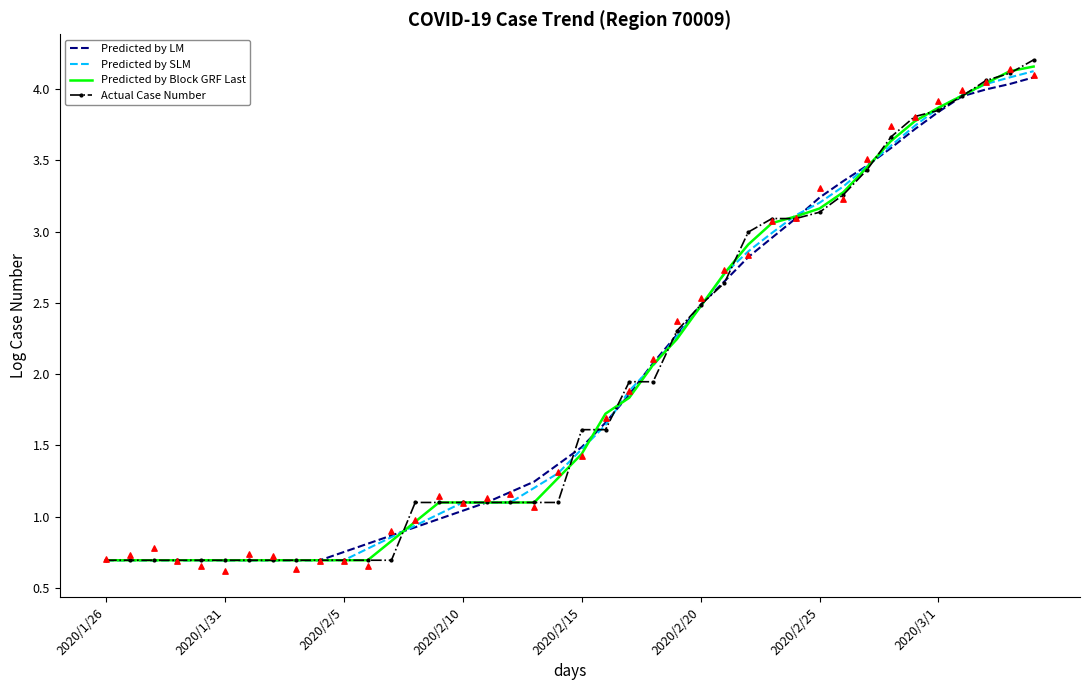

What is the total value across all series at 24?

9.1